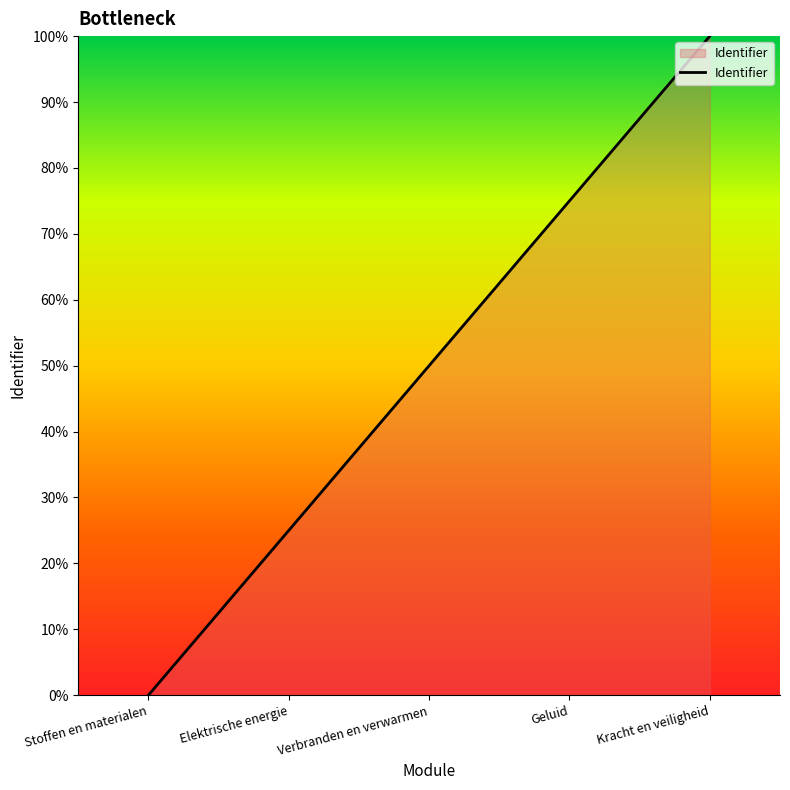

List the labels in order of value, smallest first.

Stoffen en materialen, Elektrische energie, Verbranden en verwarmen, Geluid, Kracht en veiligheid